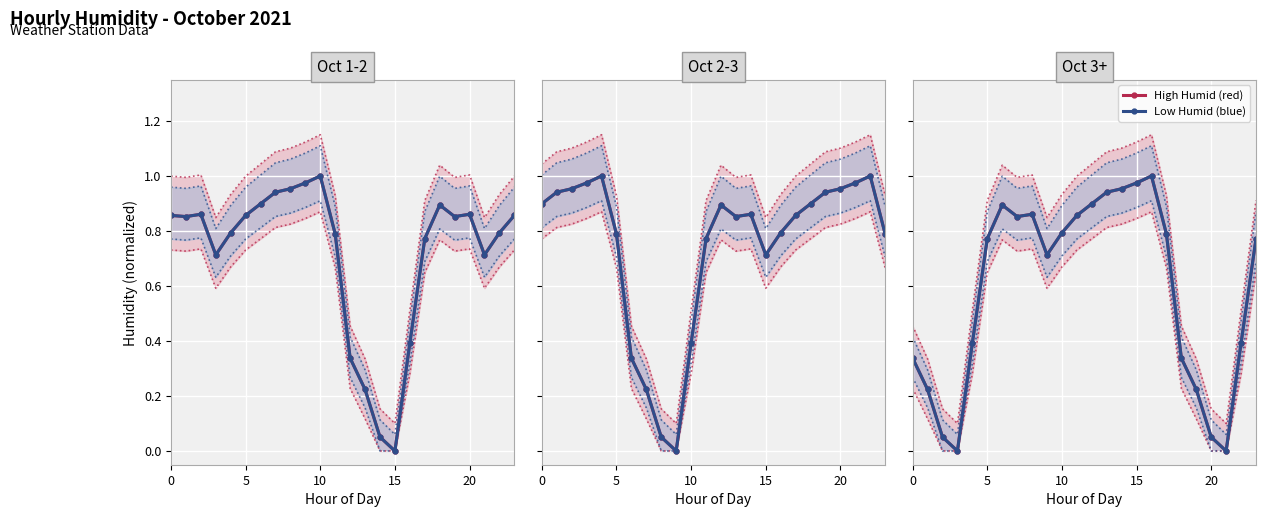

What is the greatest value displayed?

1.0